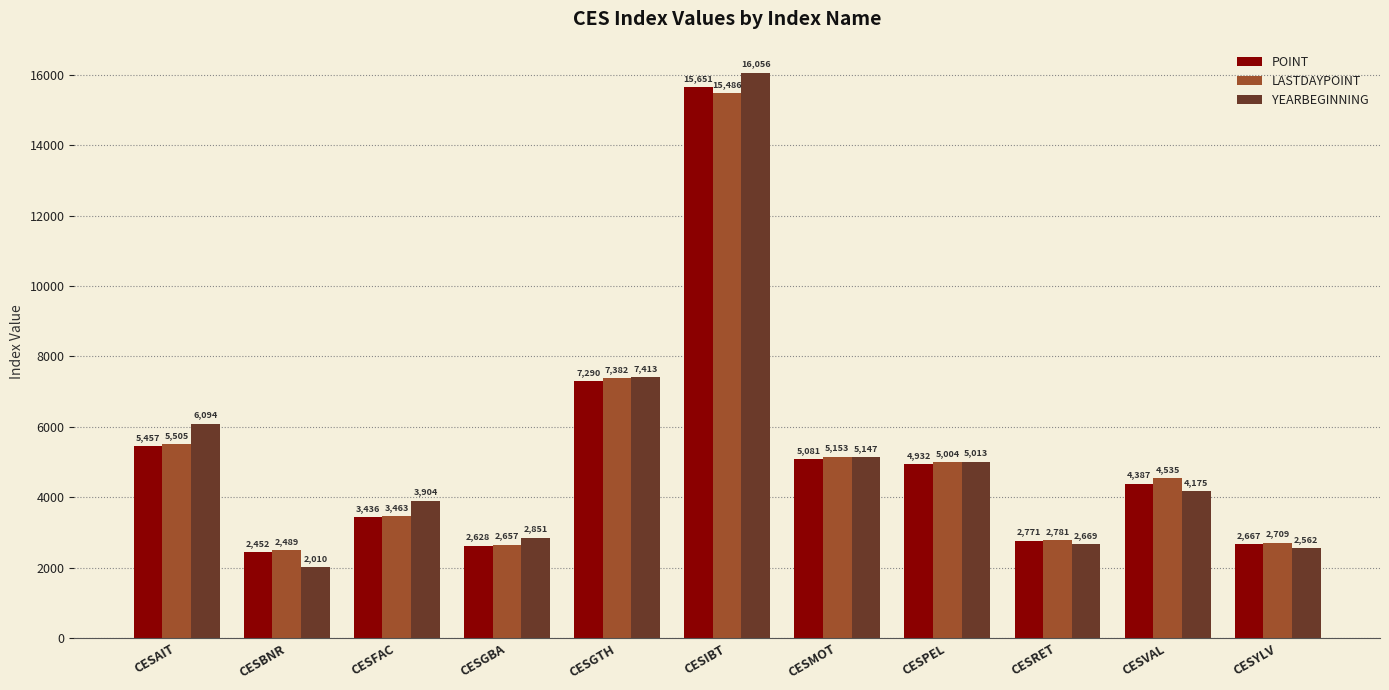

What is the spread (max minus min) of values at CESBNR?

478.8